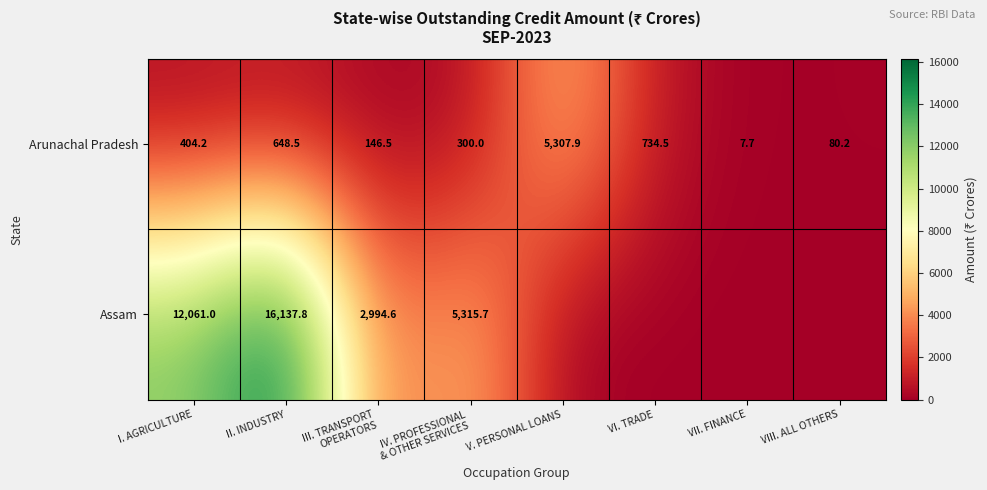

What is the total value across all series at I. AGRICULTURE?

12465.2